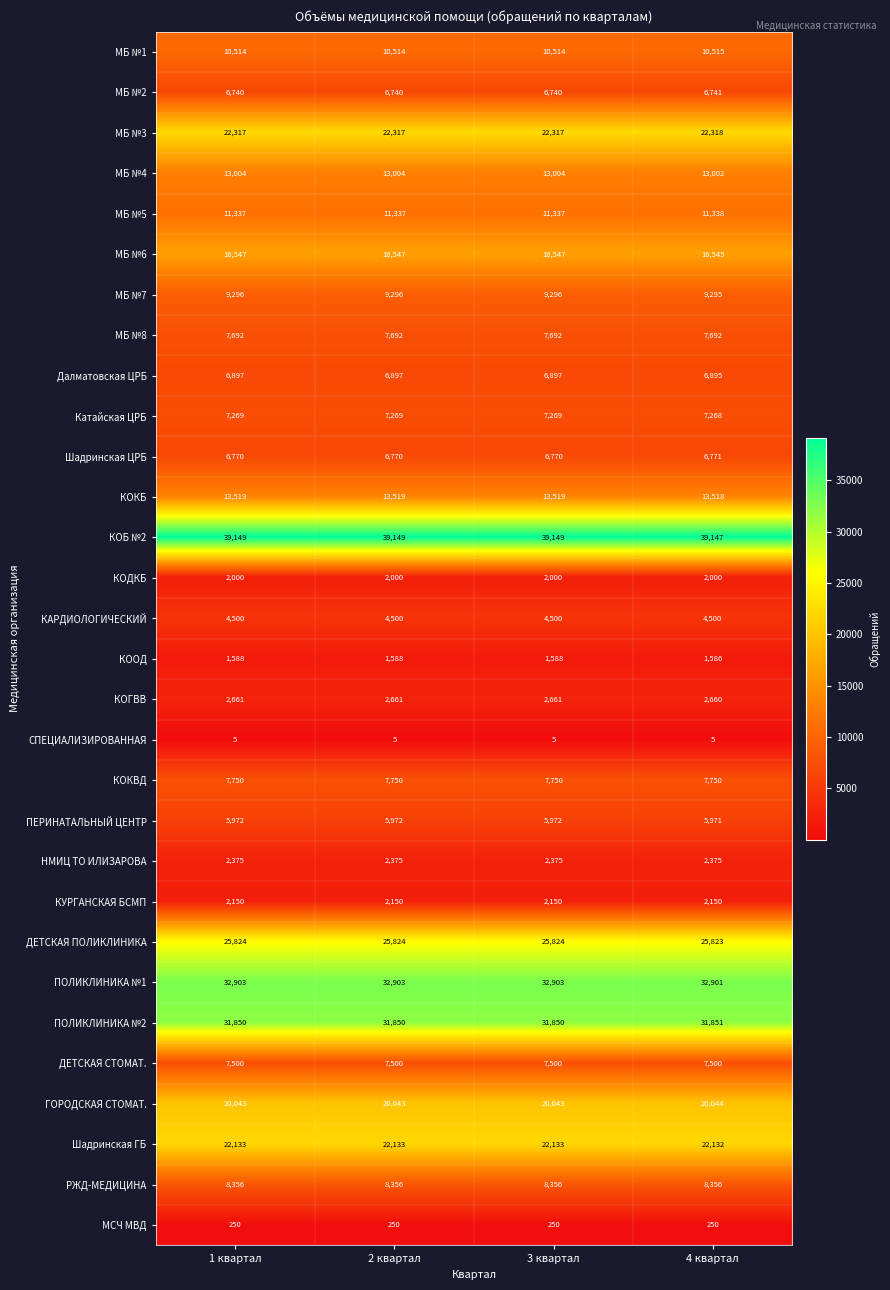

Is the value of МБ №7 at 3 квартал greater than the value of МБ №4 at 3 квартал?

No